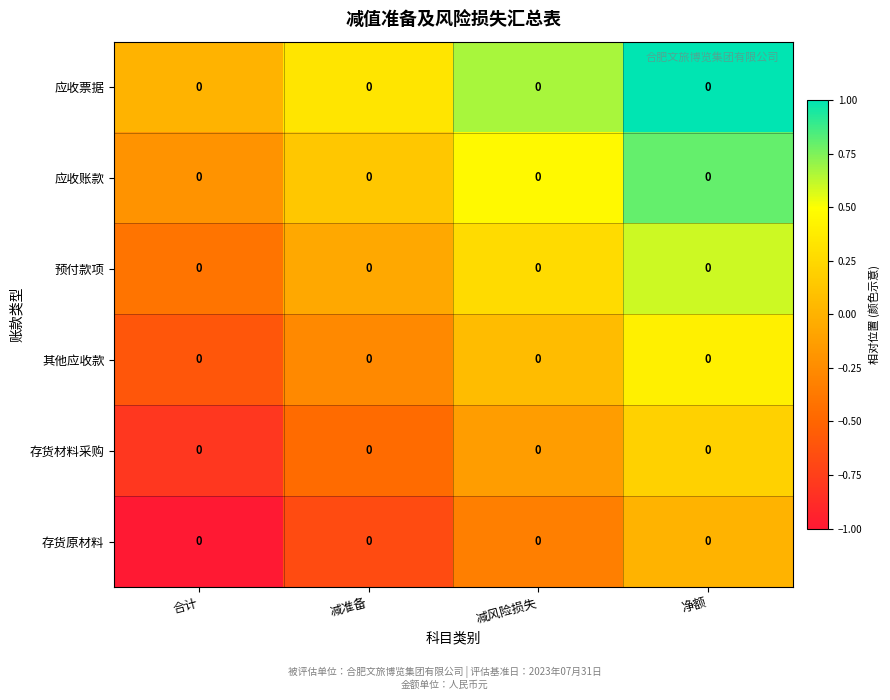

What is the sum of the 存货原材料 values at 减风险损失 and 合计?

-1.3